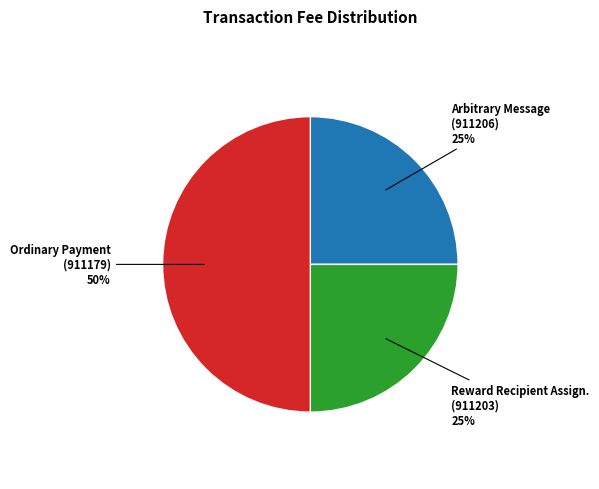

Combined, do Ordinary Payment (911179) 50% and Reward Recipient Assign. (911203) 25% account for over 50%?

Yes